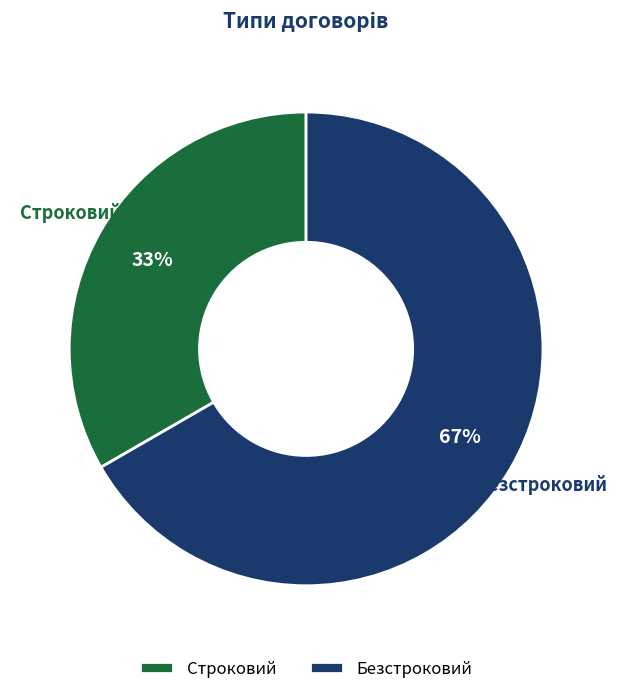

Which category has the biggest portion of the pie?

Безстроковий